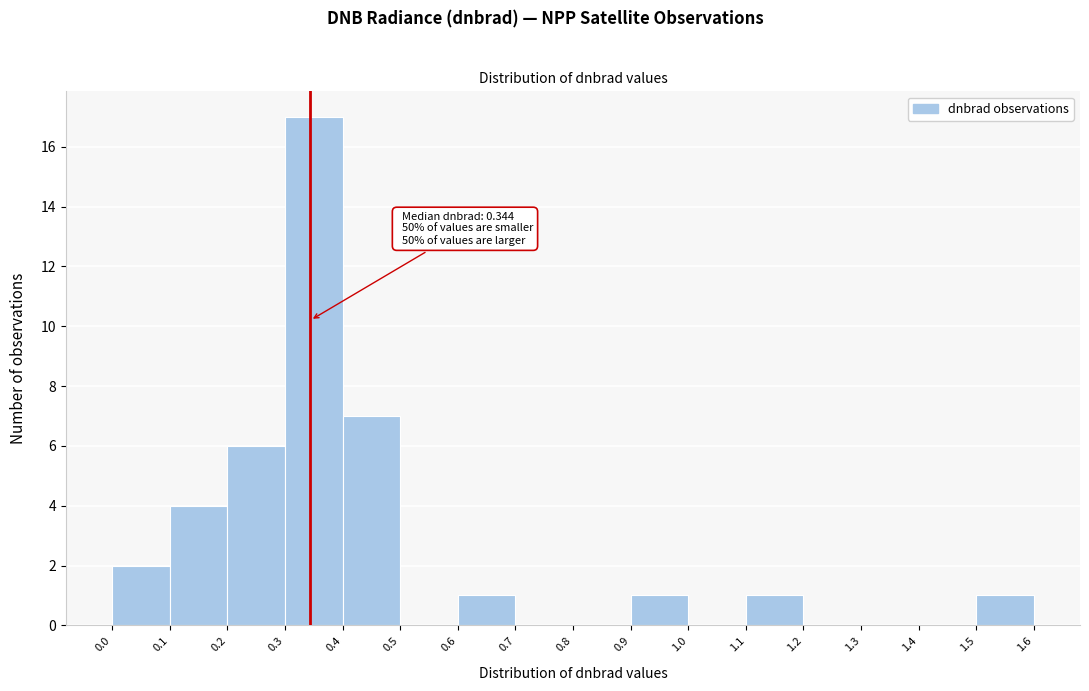

Over which range of the x-axis is the bar tallest?

0.3 to 0.4